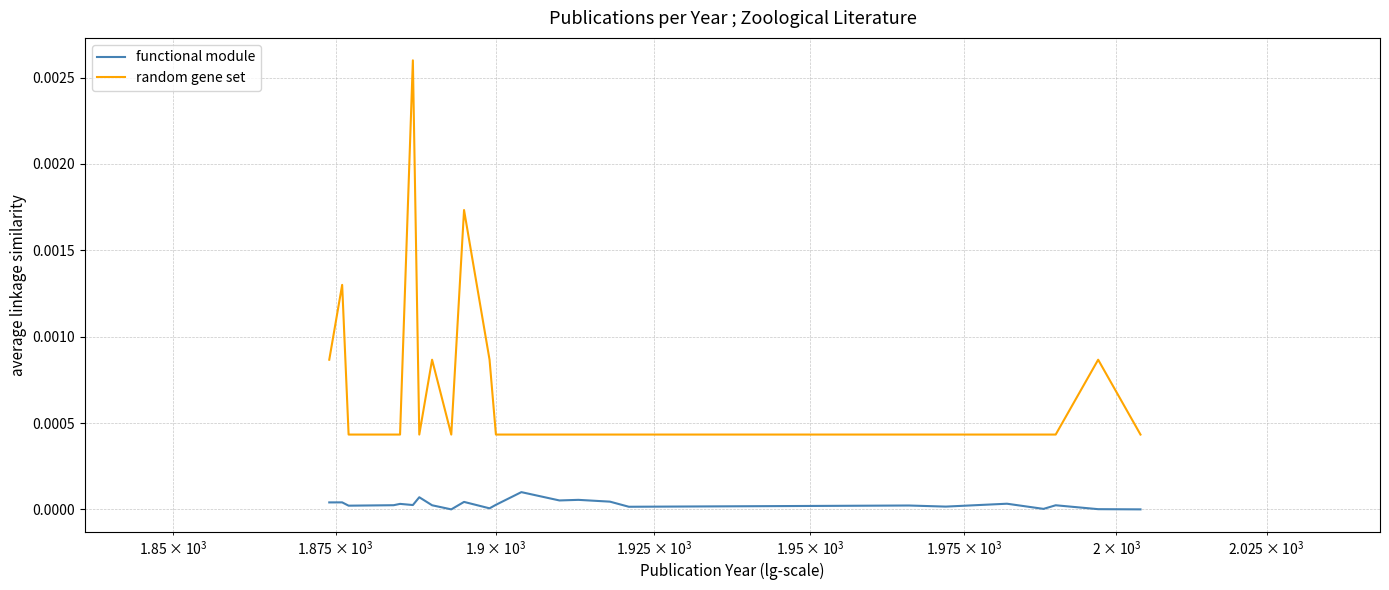

How many random gene set values are between 0 and 1?

24